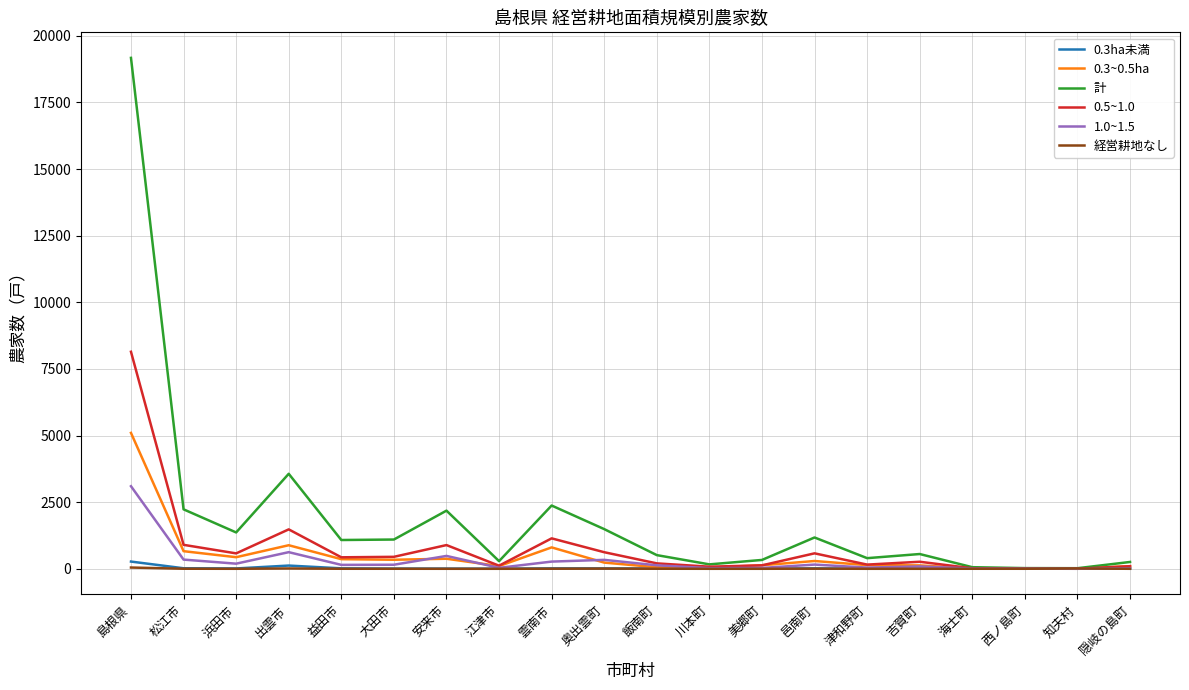

Which category has the highest value across all series?

島根県